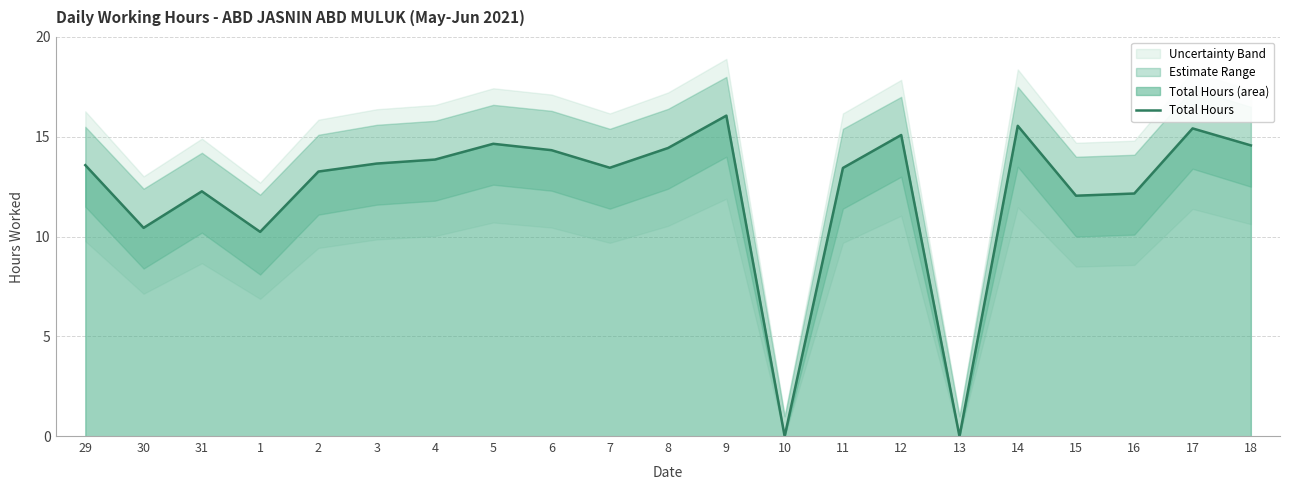

The chart shows a value of 18.5 at 30. True or false?

False